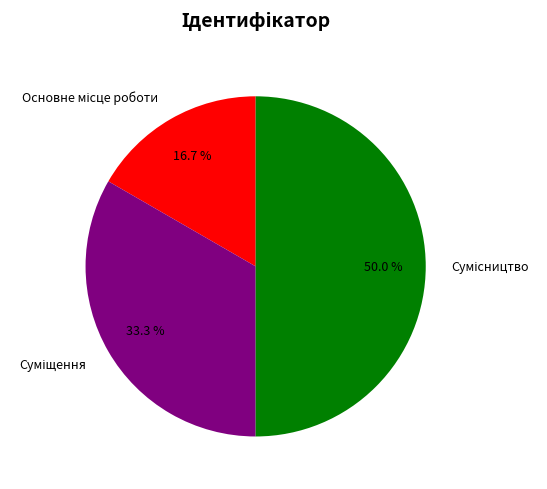

The Сумісництво slice represents 58% of the pie. True or false?

False